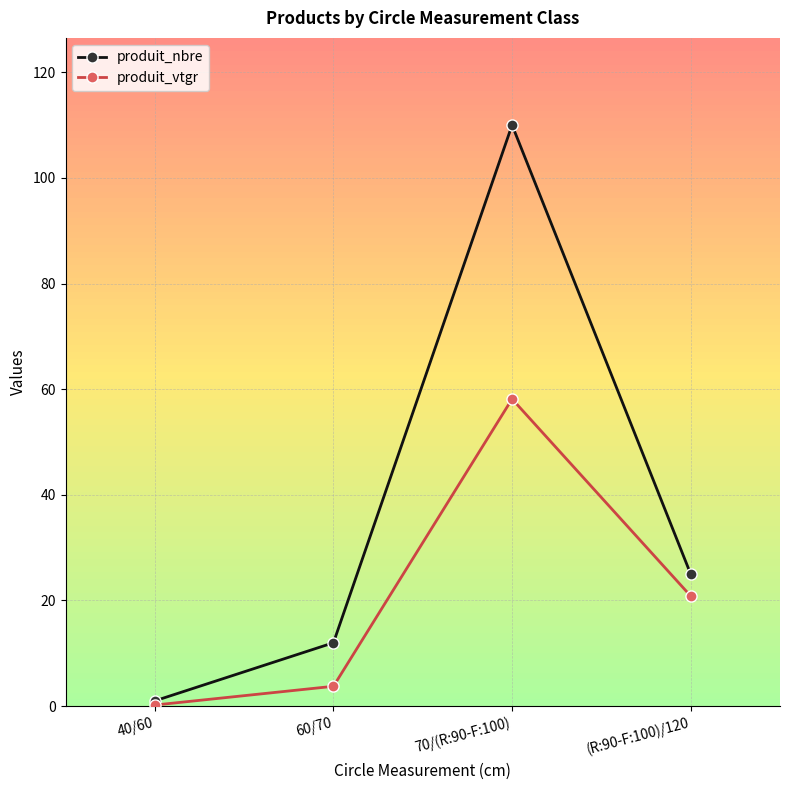

True or false: produit_nbre has a value of 12.0 at 60/70.

True